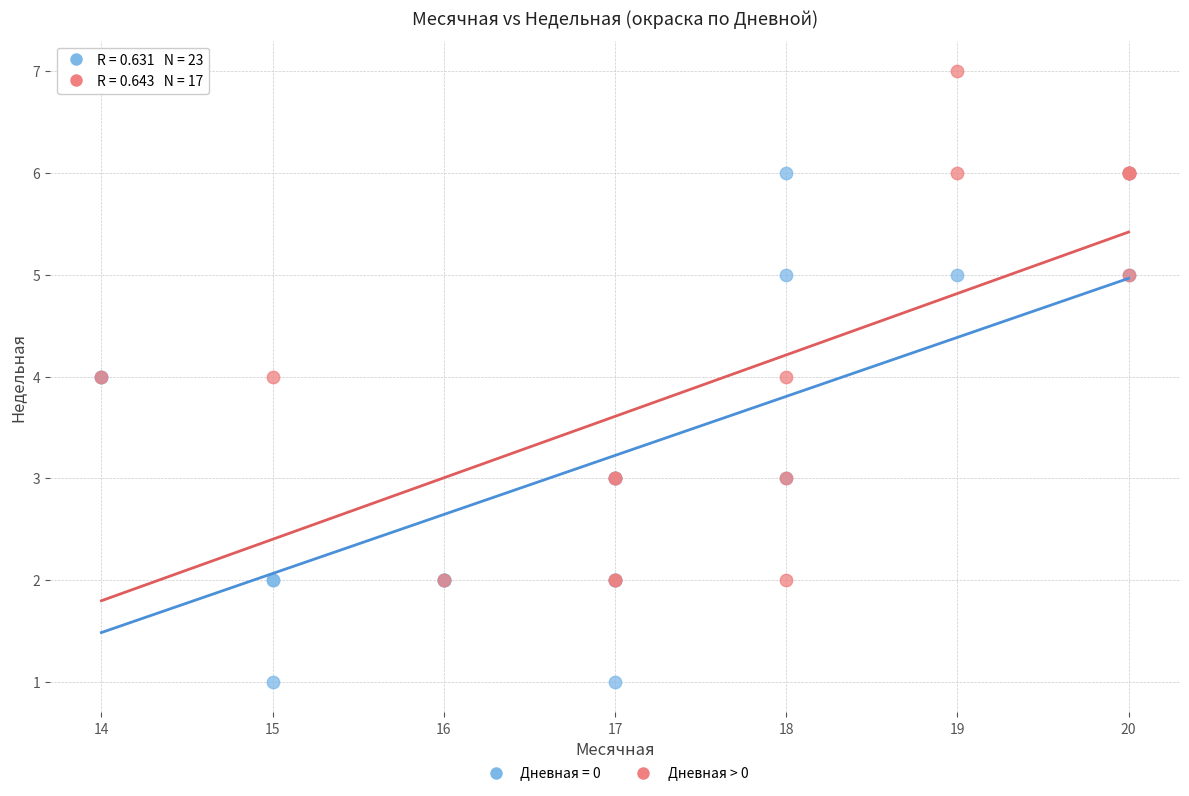

Which series contains the highest Y value?

Дневная > 0